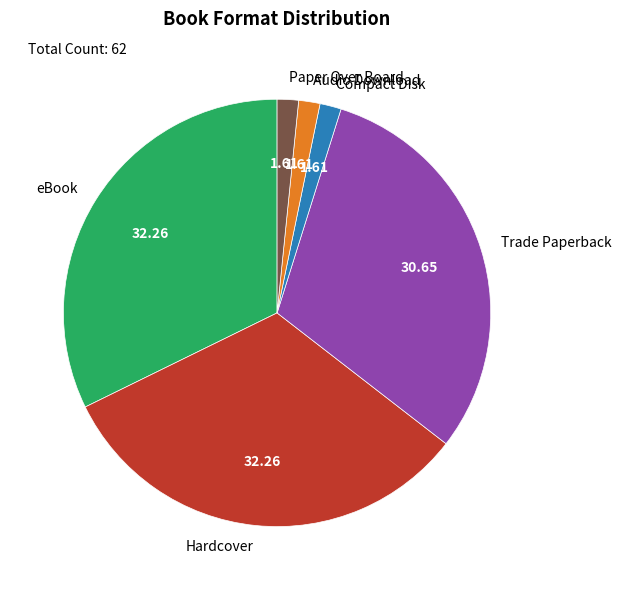

Count the number of slices in the pie.

6